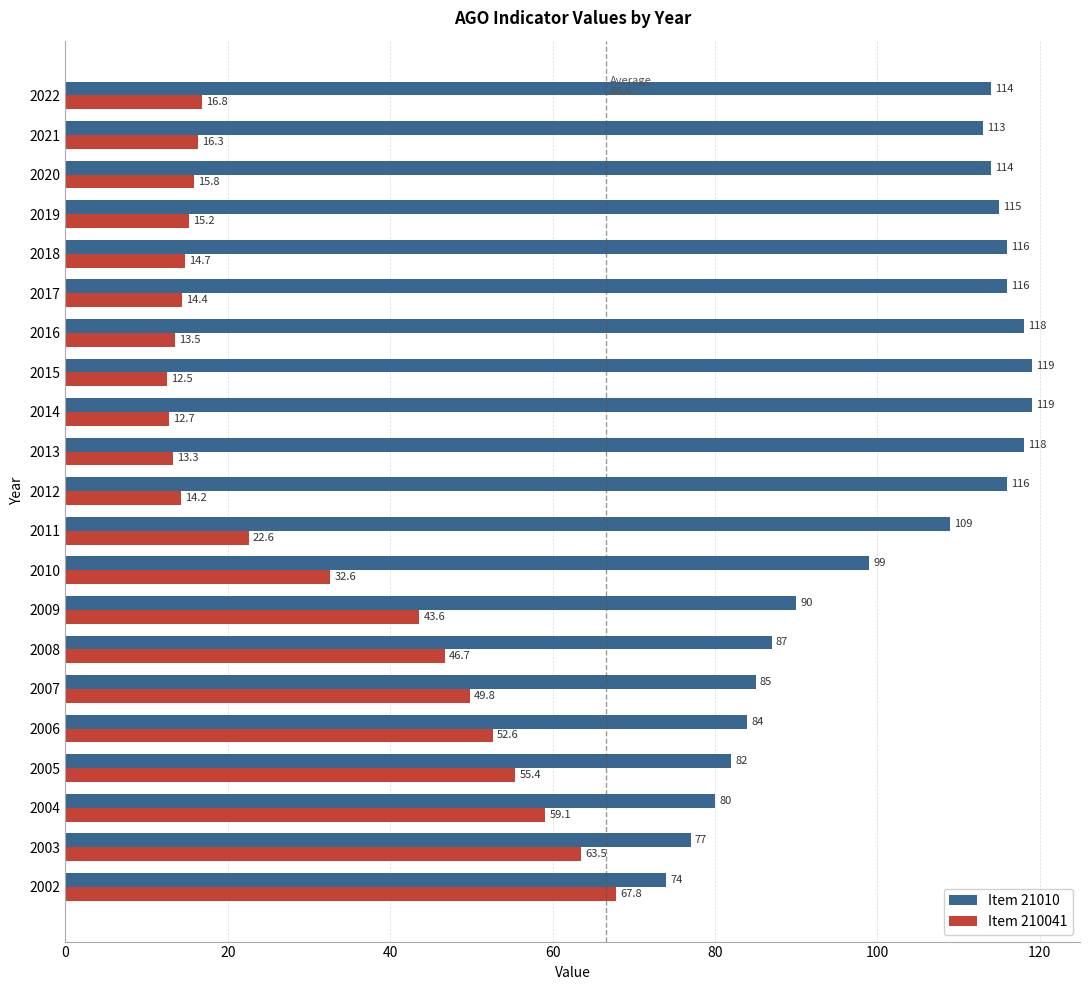

Is it true that Item 210041 equals 55.4 at 2005?

True